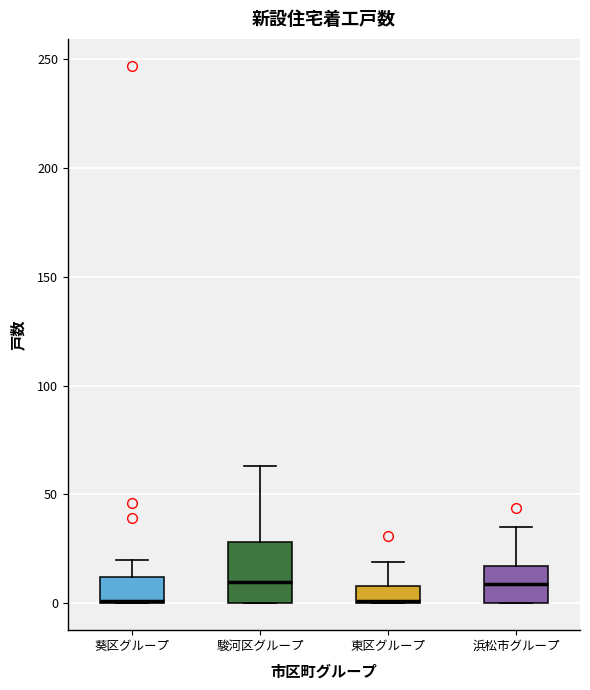

Reading left to right, transcribe this box plot: for each box, give where its median line is, the range the box spans, and where its two whiskers end, as read against the y-axis. The values are not printed on the chart, so give them approximately, as read against the axis.

葵区グループ: median 0 (drawn on the box's lower edge), box 0 to 10, whiskers 0 to 20
駿河区グループ: median 10, box 0 to 30, whiskers 0 to 65
東区グループ: median 0 (drawn on the box's lower edge), box 0 to 10, whiskers 0 to 20
浜松市グループ: median 10, box 0 to 15, whiskers 0 to 35